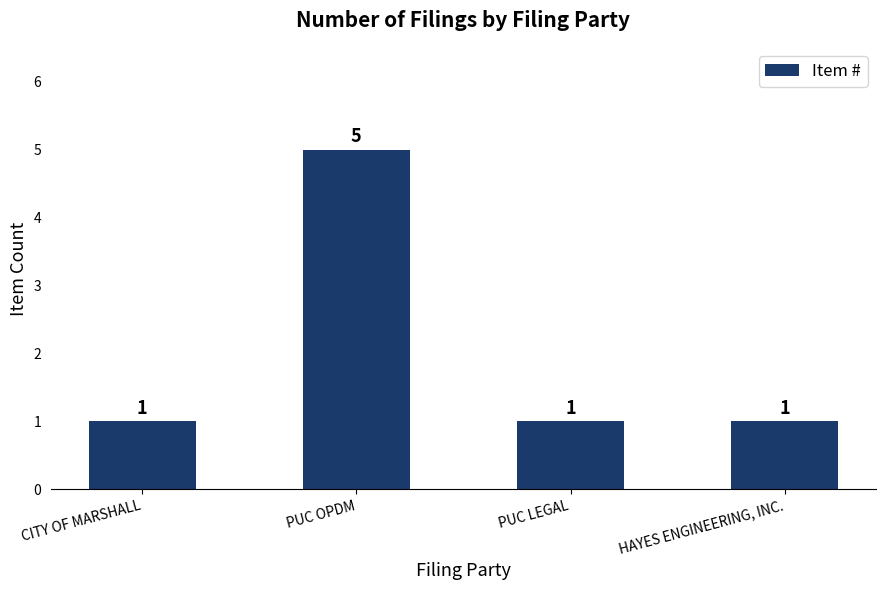

The chart shows a value of 1 at CITY OF MARSHALL. True or false?

True